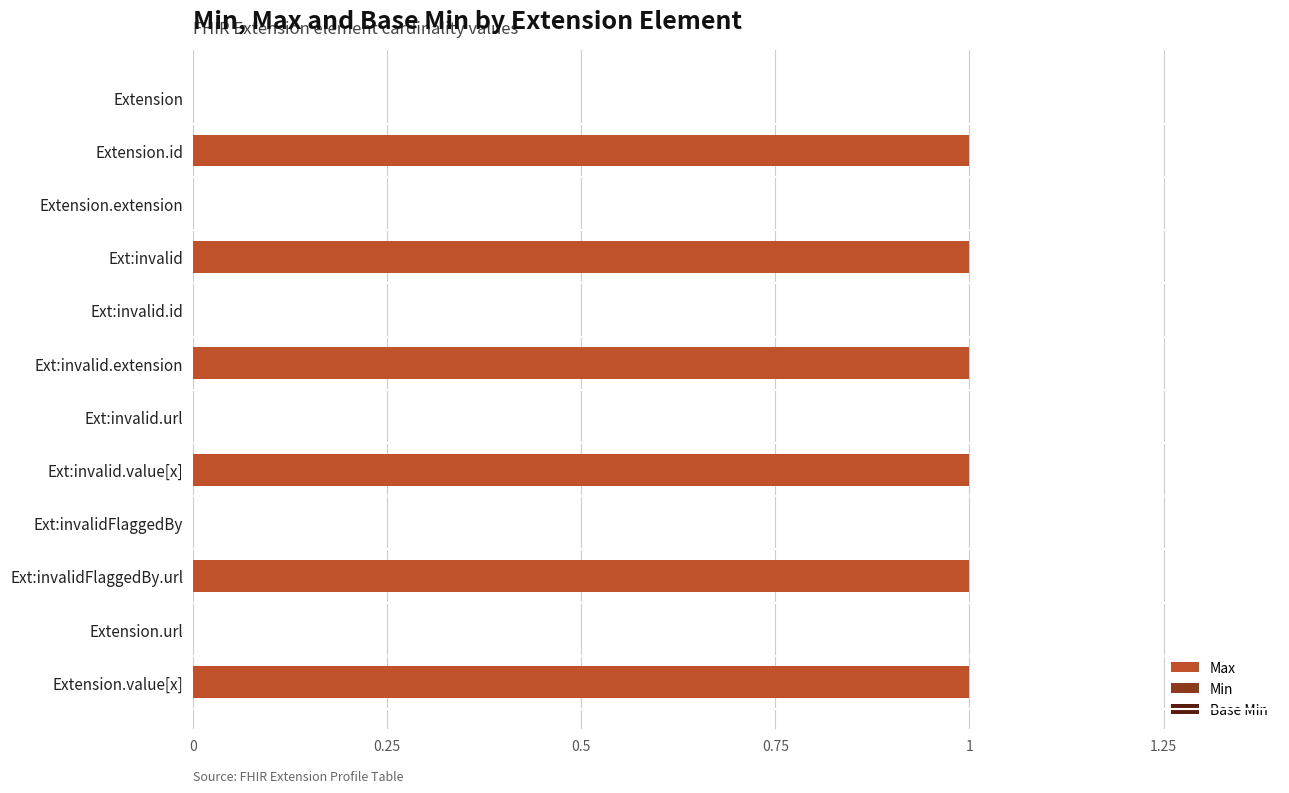

The chart shows a value of 2 at Ext:invalid. True or false?

False